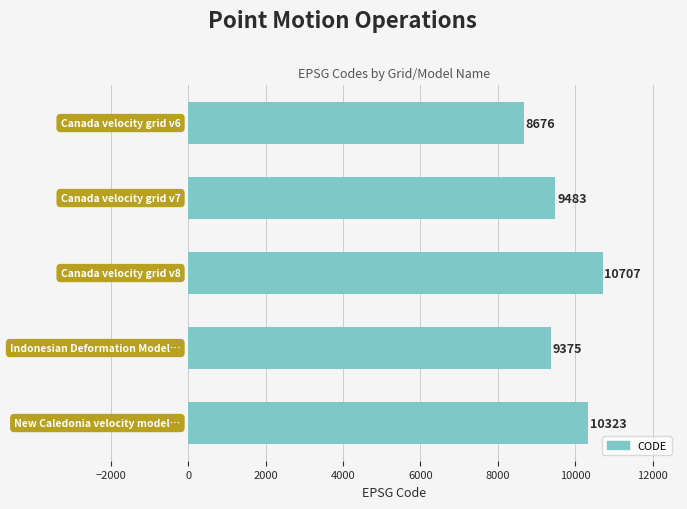

What is the value of the 5th bar from the top?

10323